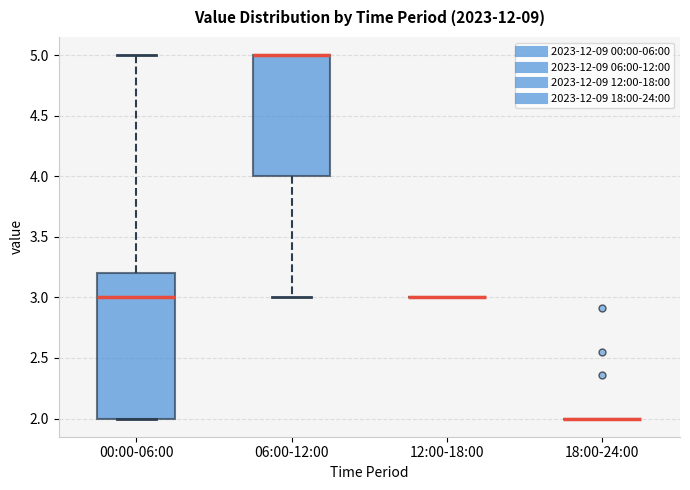

Reading left to right, transcribe this box plot: for each box, give where its median line is, the range the box spans, and where its two whiskers end, as read against the y-axis. The values are not printed on the chart, so give them approximately, as read against the axis.

00:00-06:00: median 3.0, box 2.0 to 3.2, whiskers 2.0 to 5.0
06:00-12:00: median 5.0 (drawn on the box's upper edge), box 4.0 to 5.0, whiskers 3.0 to 5.0
12:00-18:00: box collapsed to a line at 3.0, whiskers 3.0 to 3.0
18:00-24:00: box collapsed to a line at 2.0, whiskers 2.0 to 2.0